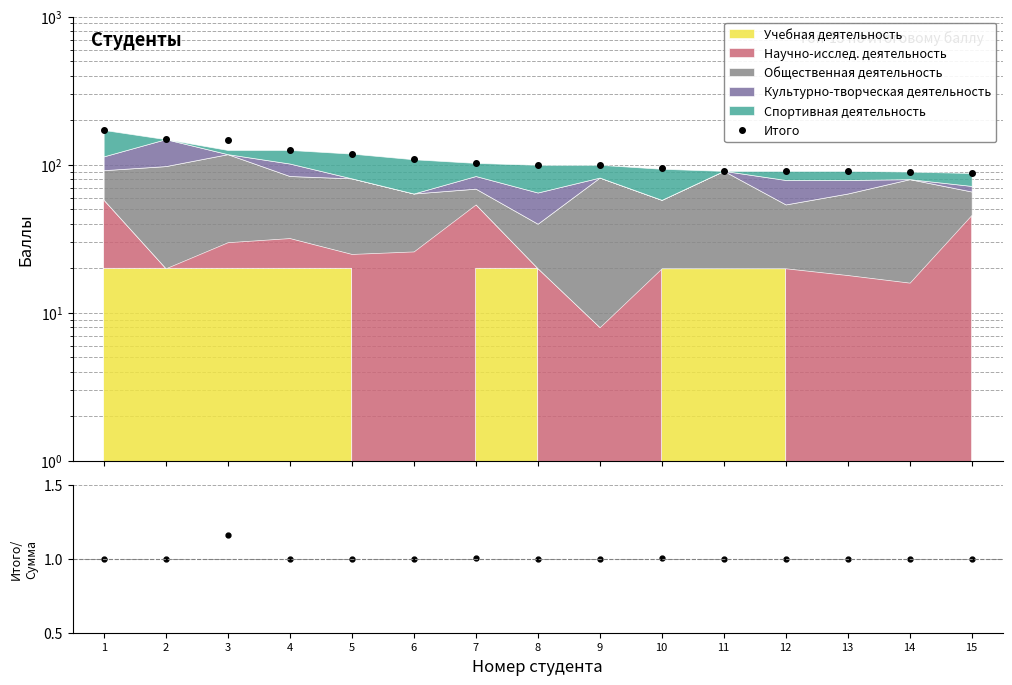

What is the difference between the maximum and minimum values in the Итого/Сумма series?

0.2